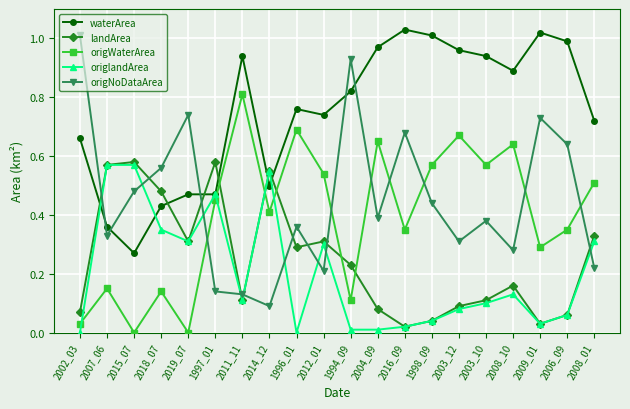

How many lines are shown in the chart?

5